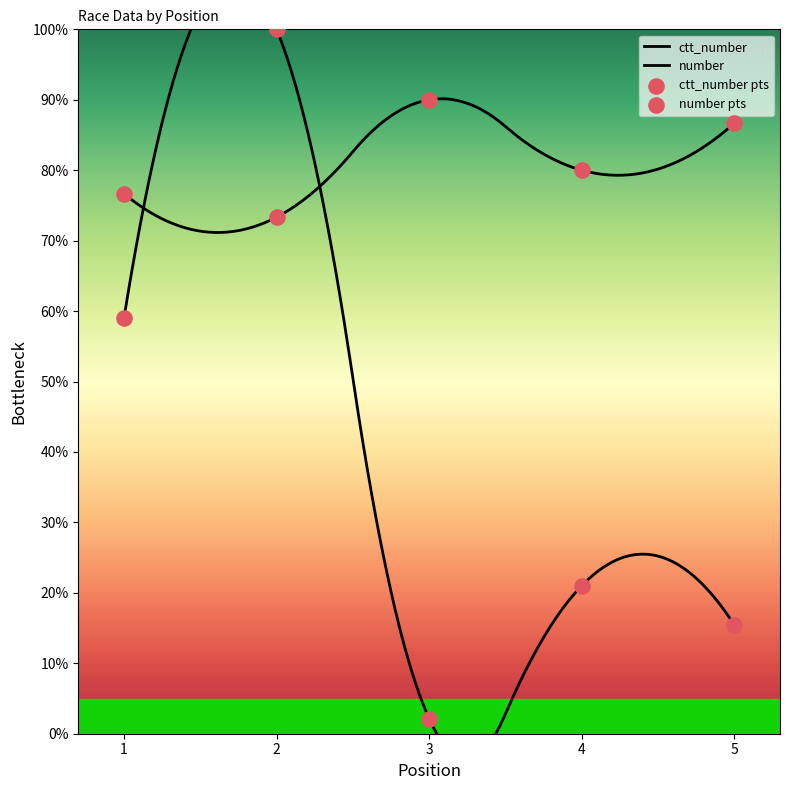

Which series reaches the minimum Y coordinate?

ctt_number